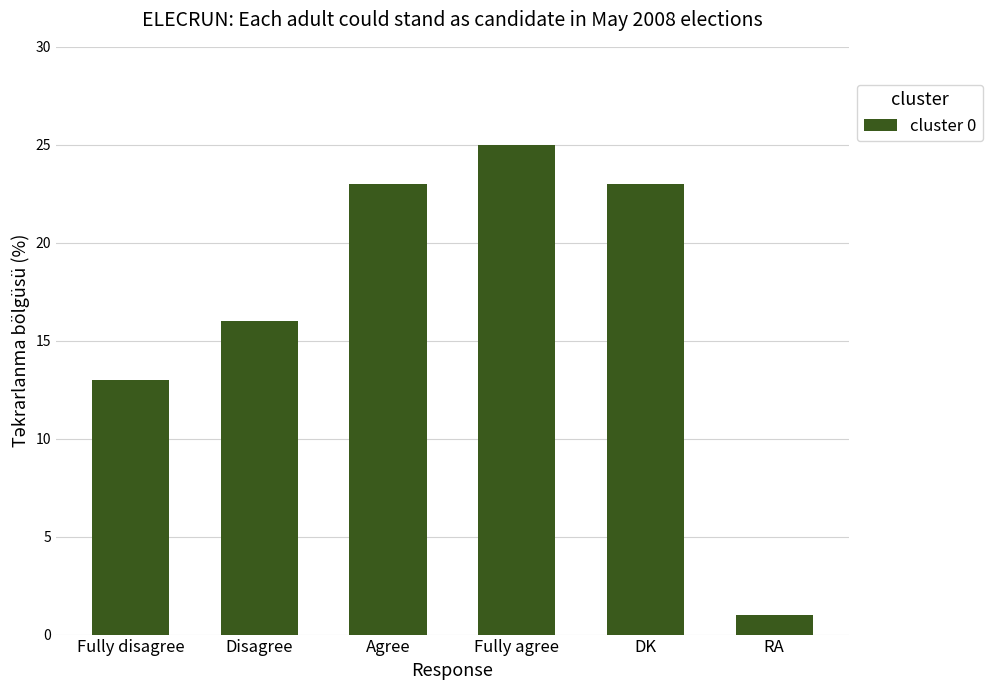

What is the sum of the values at Fully agree and RA?

26